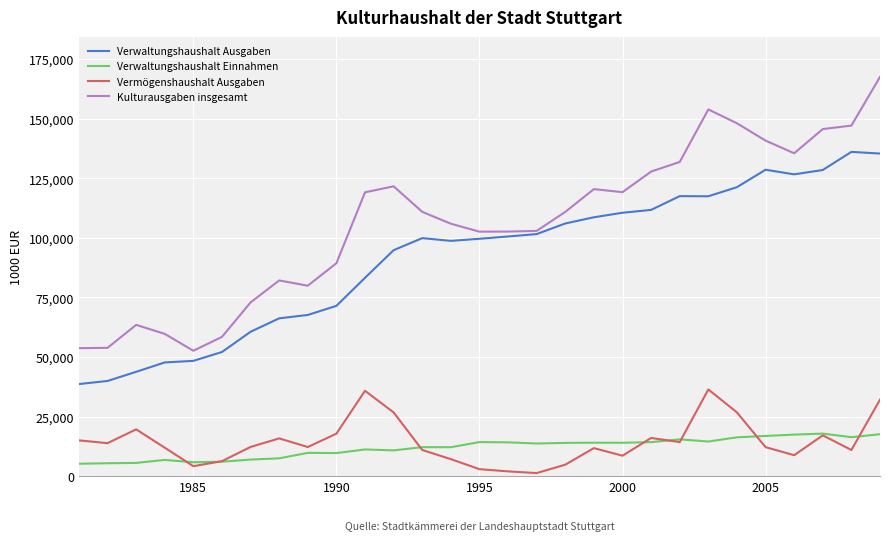

What are all the series names shown in the legend?

Verwaltungshaushalt Ausgaben, Verwaltungshaushalt Einnahmen, Vermögenshaushalt Ausgaben, Kulturausgaben insgesamt